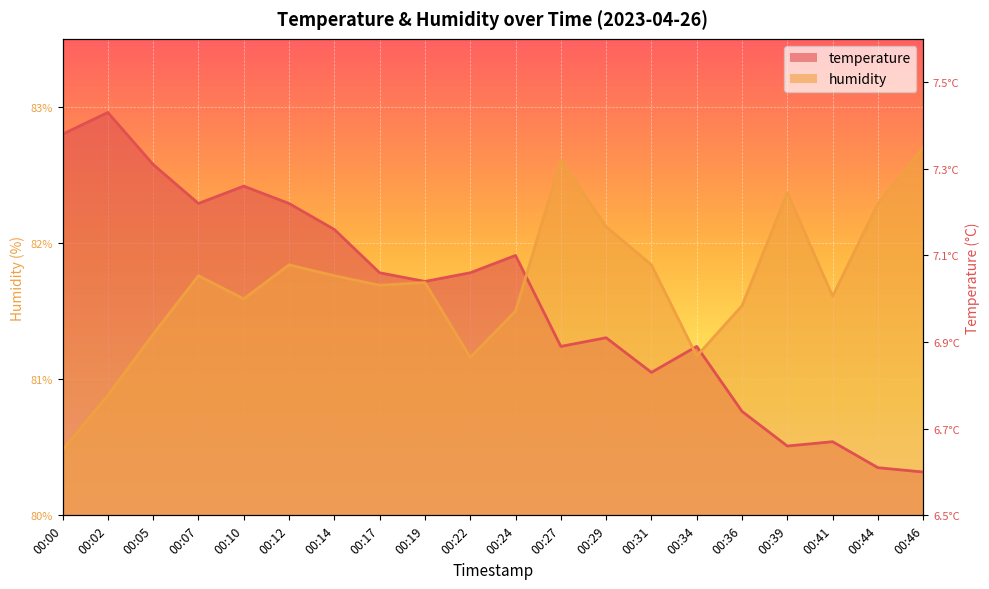

Is it true that temperature equals 7.5 at 00:41?

False